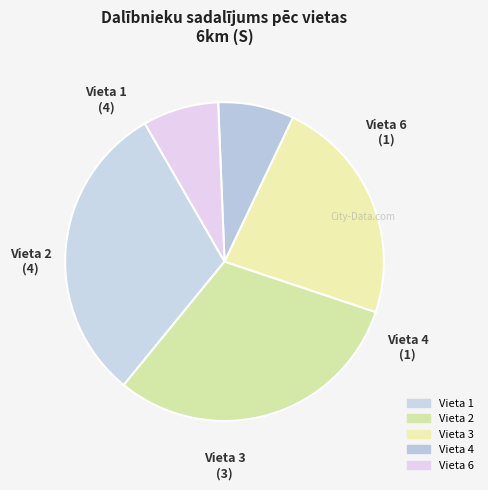

True or false: Vieta 2 accounts for 21% of the total.

False